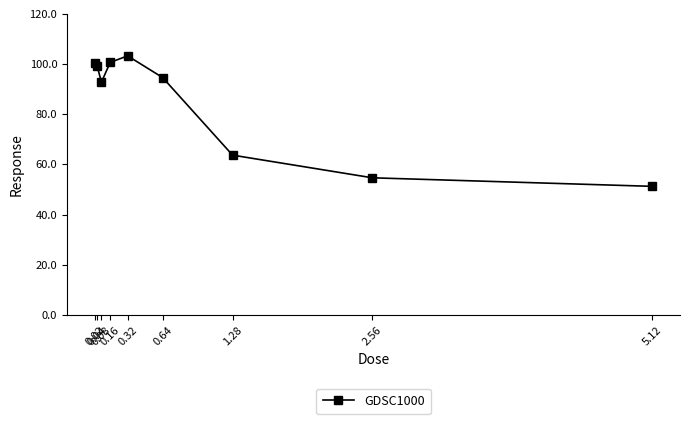

How many interior local peaks (higher than both neighbors) does the data have?

1